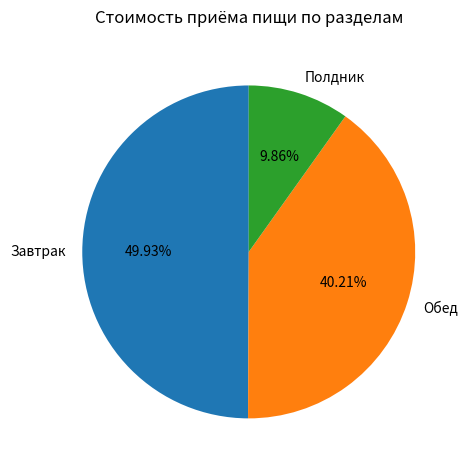

To the nearest percent, what portion does Обед represent?

40%